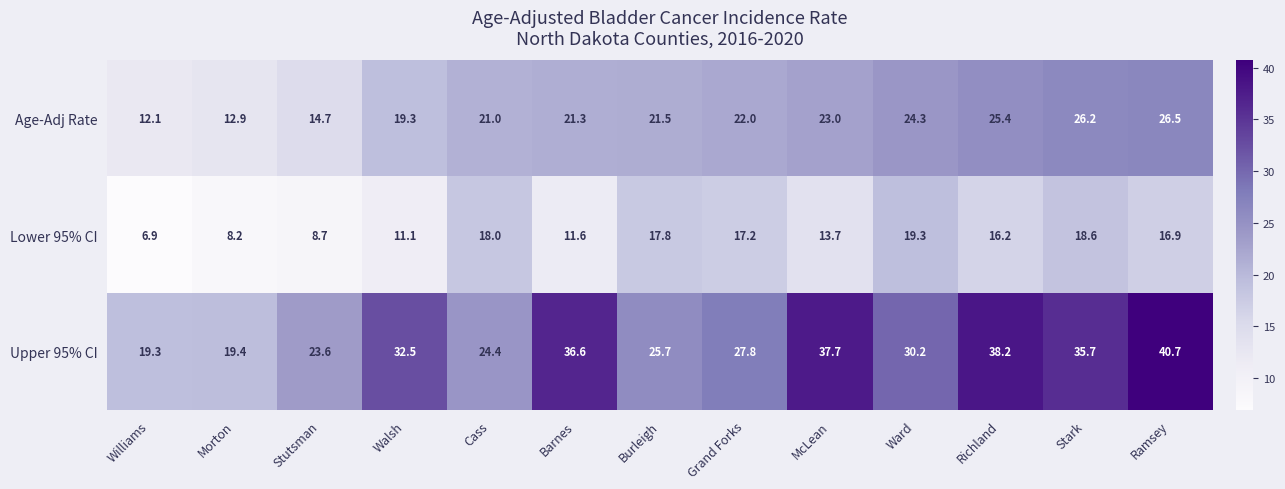

Which series changed the most between Williams and Walsh?

Upper 95% CI